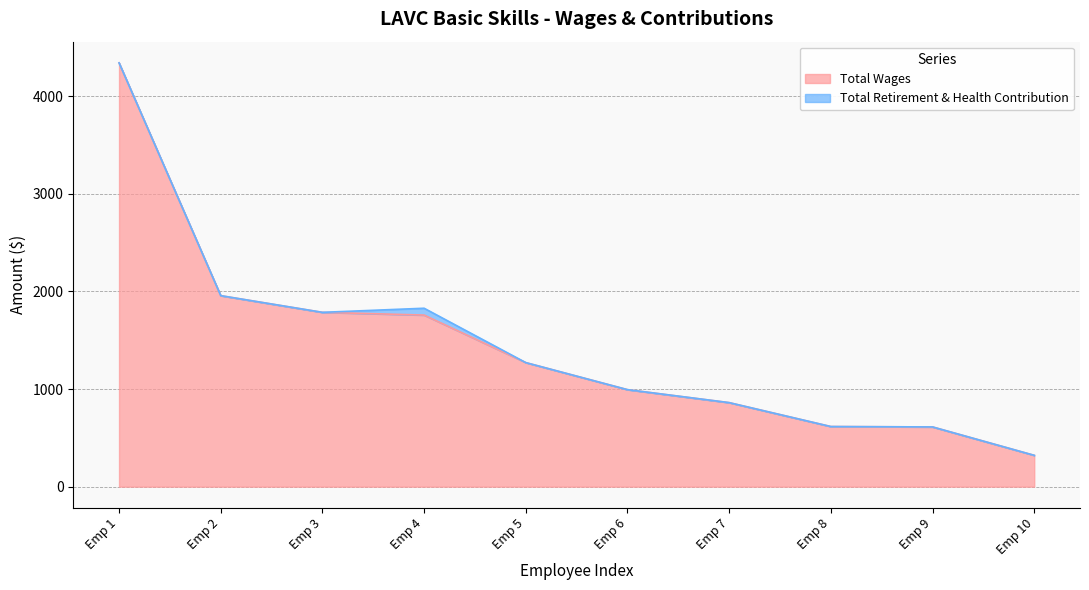

True or false: the data has more than 2 interior local peaks.

False